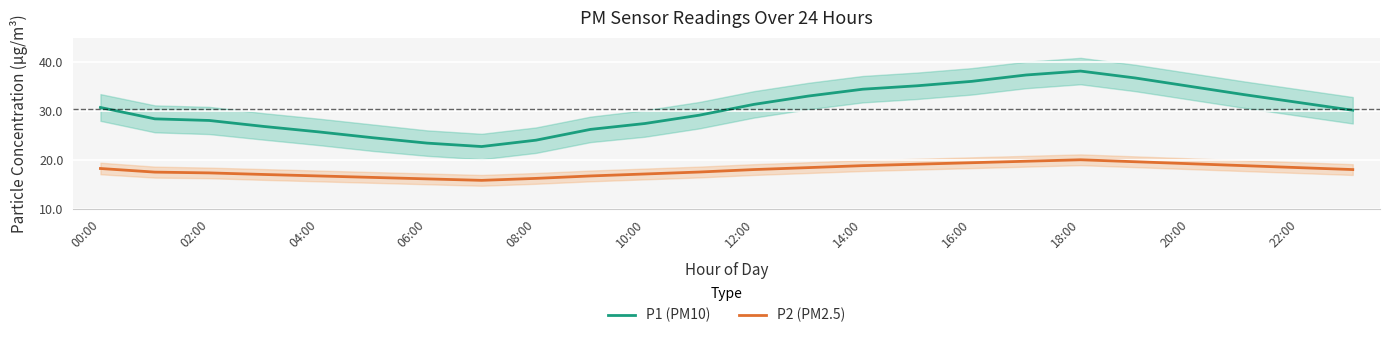

Reading right to left, list all the values displayed in this chart.

P1 (PM10): 30.2	31.8	33.4	35.1	36.8	38.2	37.4	36.1	35.2	34.5	33.1	31.4	29.2	27.5	26.3	24.1	22.8	23.5	24.6	25.8	26.9	28.1	28.4	30.8
P2 (PM2.5): 18.1	18.5	18.9	19.3	19.7	20.1	19.8	19.5	19.2	18.9	18.5	18.1	17.6	17.2	16.8	16.3	15.9	16.2	16.5	16.8	17.1	17.4	17.6	18.3